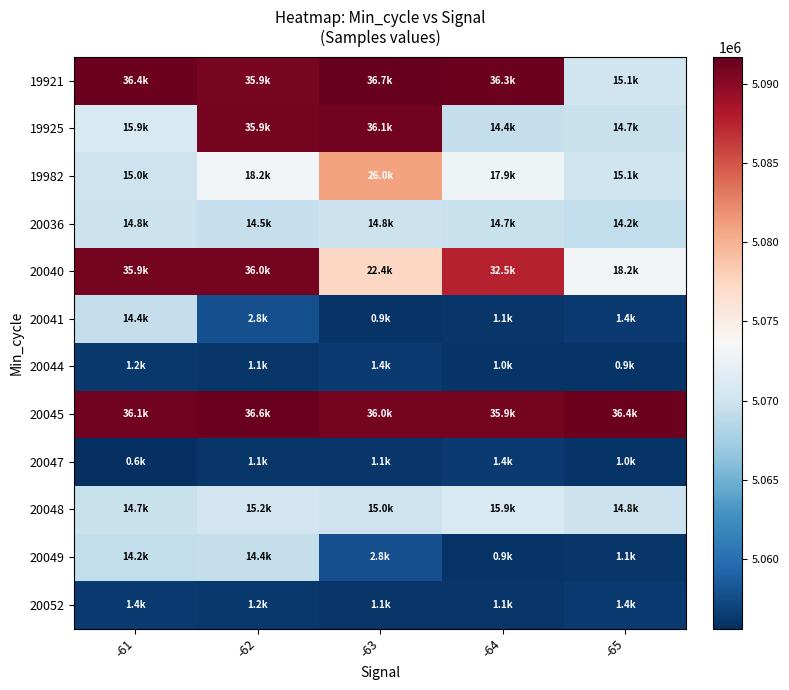

Between -62 and -65, which is larger?

-62